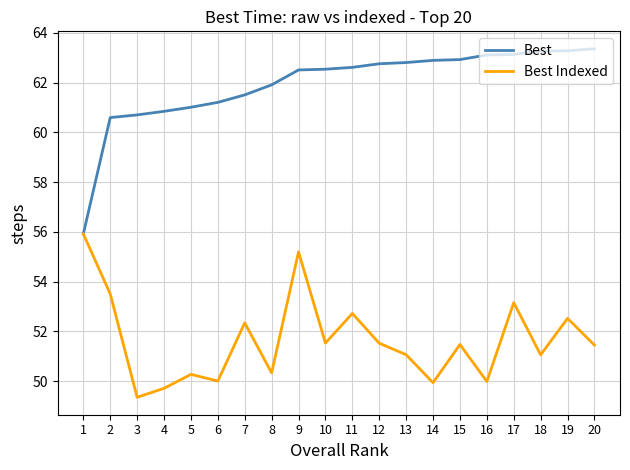

How many categories are shown in the chart?

20